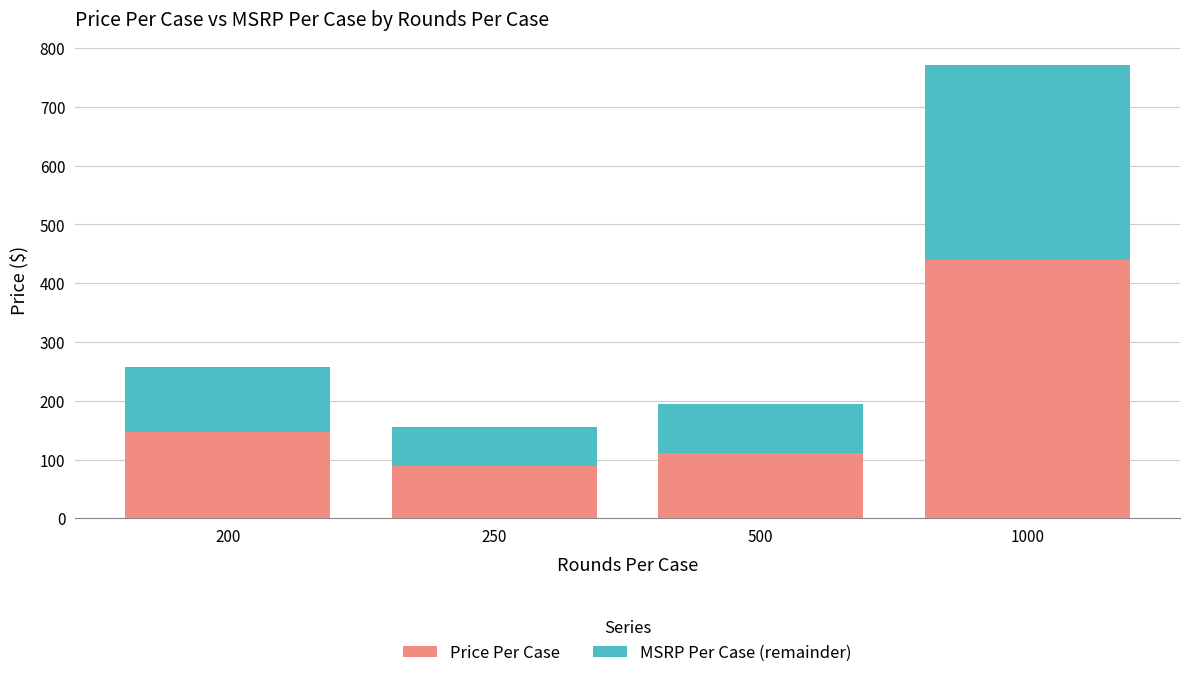

Reading left to right, what are the values for Price Per Case?

200=146.8	250=88.1	500=110.9	1000=440.0